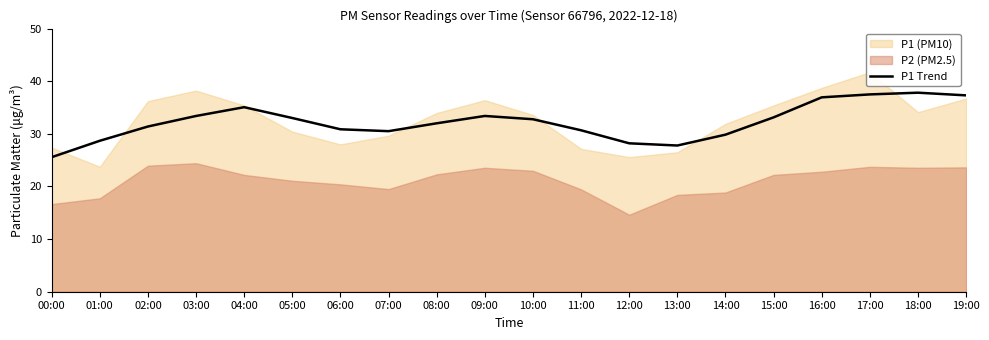

Is it true that the value at 19:00 is 20.7?

False